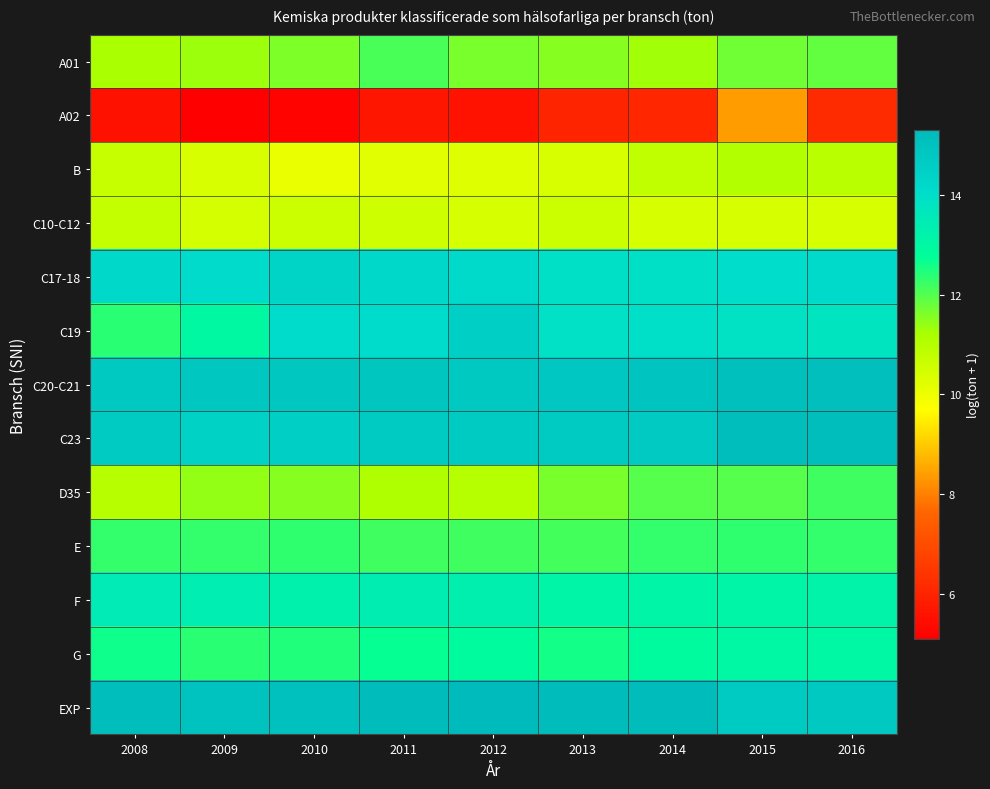

At which category does the chart reach its minimum across all series?

2009